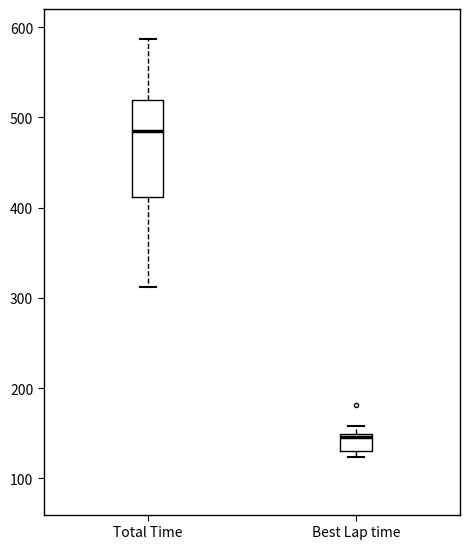

Reading left to right, transcribe this box plot: for each box, give where its median line is, the range the box spans, and where its two whiskers end, as read against the y-axis. The values are not printed on the chart, so give them approximately, as read against the axis.

Total Time: median 480, box 410 to 520, whiskers 310 to 590
Best Lap time: median 150 (just below the box's upper edge), box 130 to 150, whiskers 120 to 160